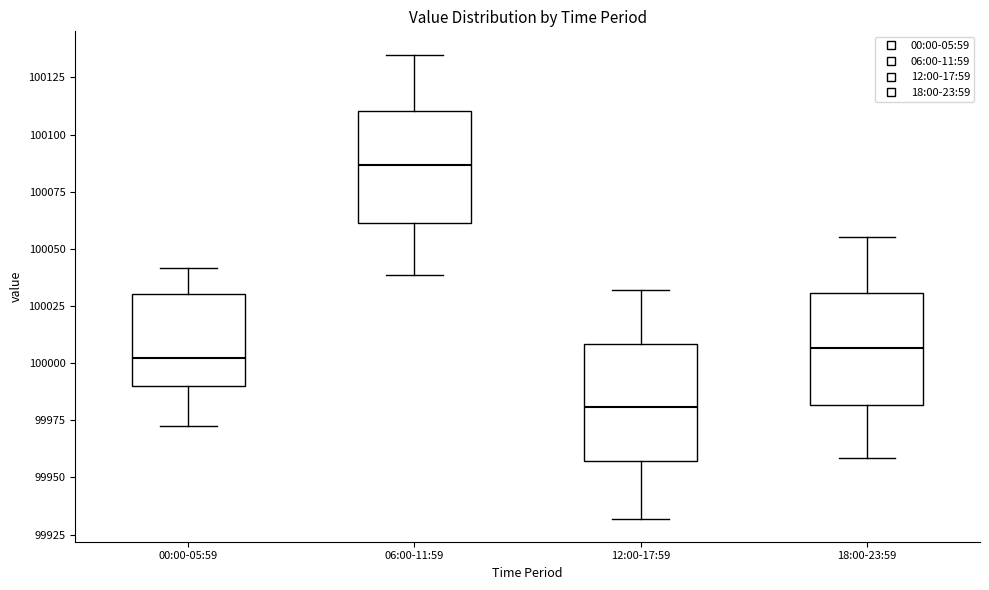

Which box's median line is the highest?

06:00-11:59